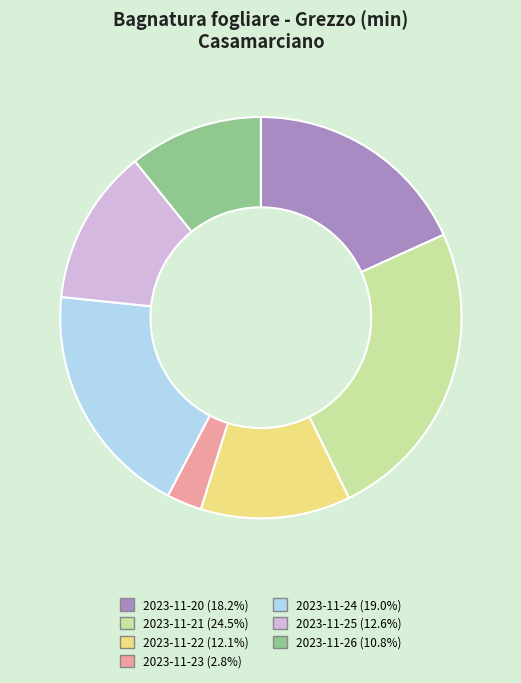

Approximately how many times larger is the value at 2023-11-20 compared to 2023-11-22?

1.5